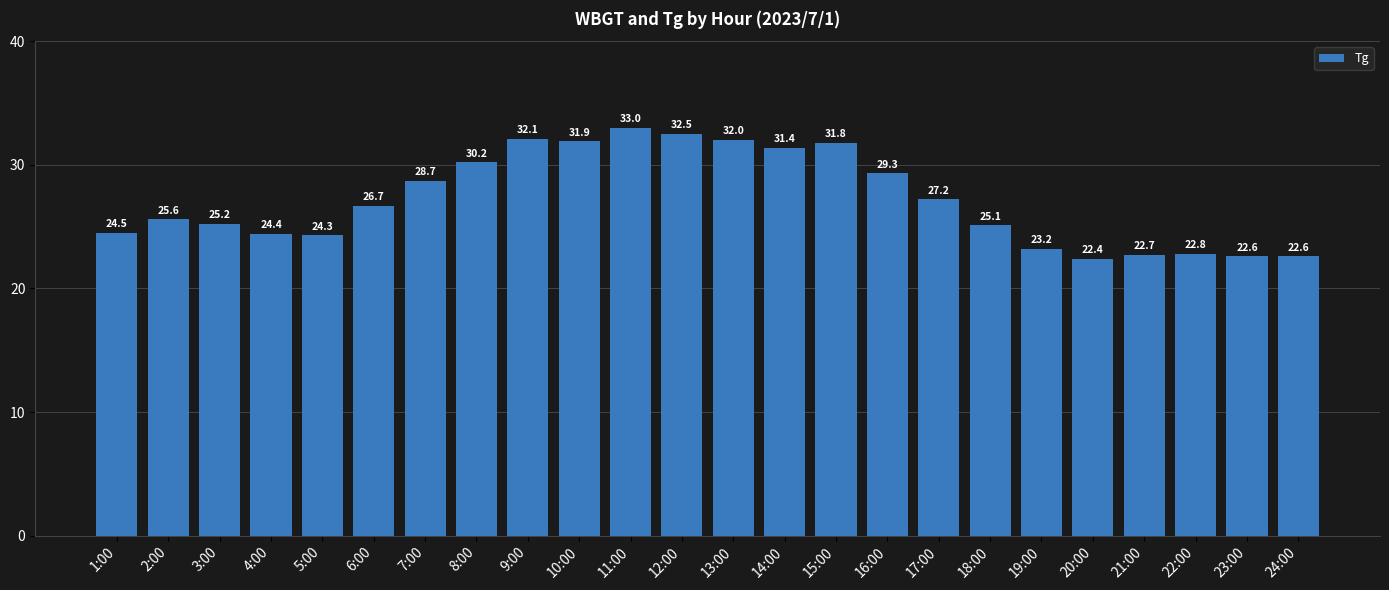

At which category does the chart reach its minimum across all series?

20:00